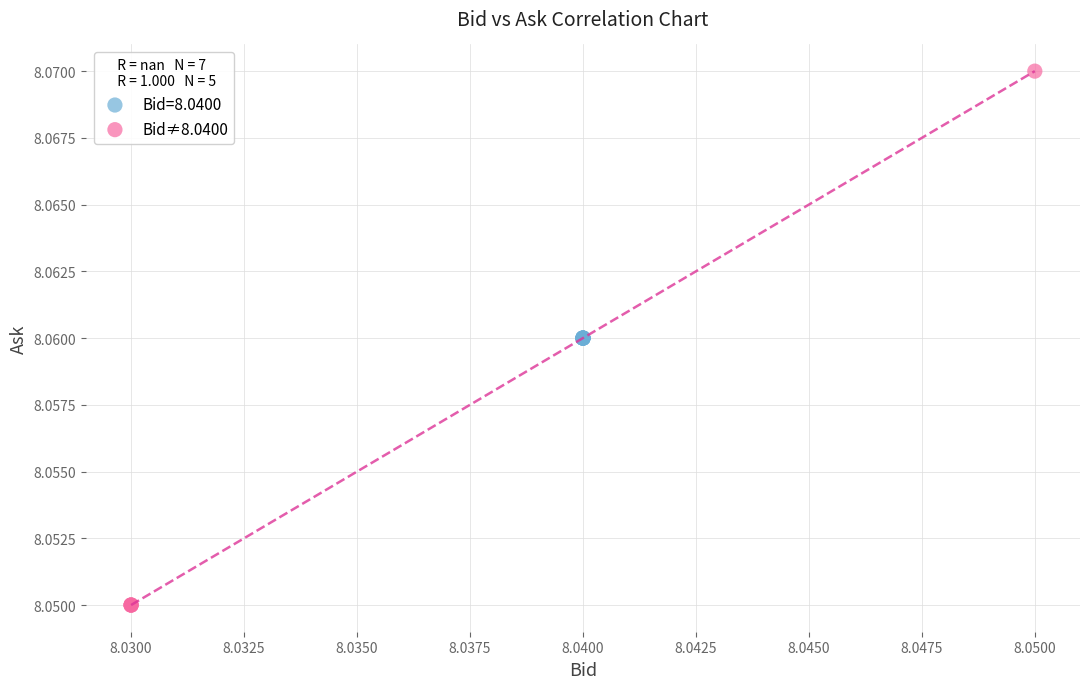

Which series reaches the minimum Y coordinate?

Bid≠8.0400